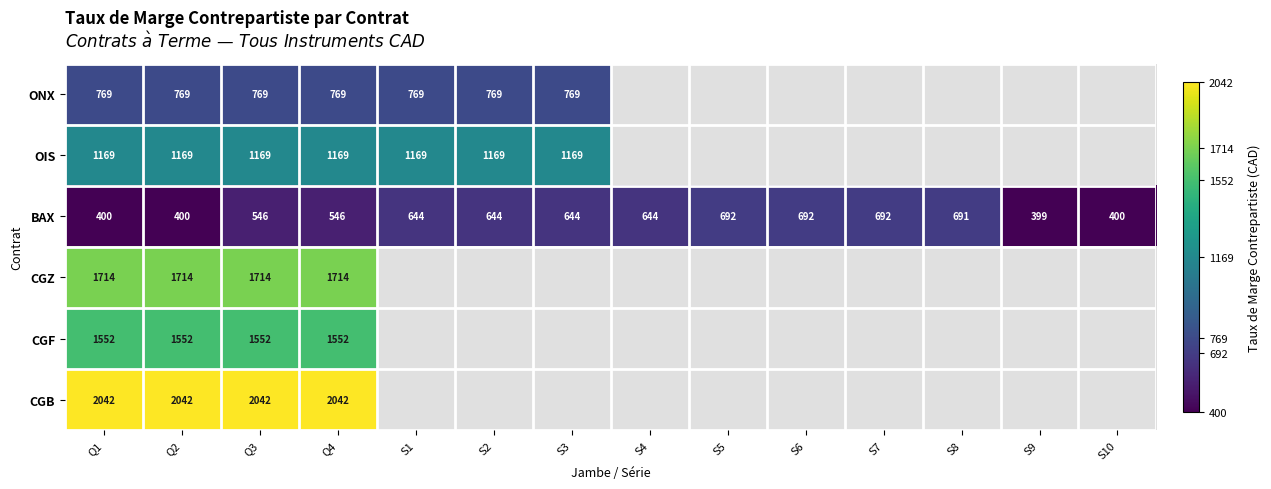

What is the total value across all series at Q3?

7792